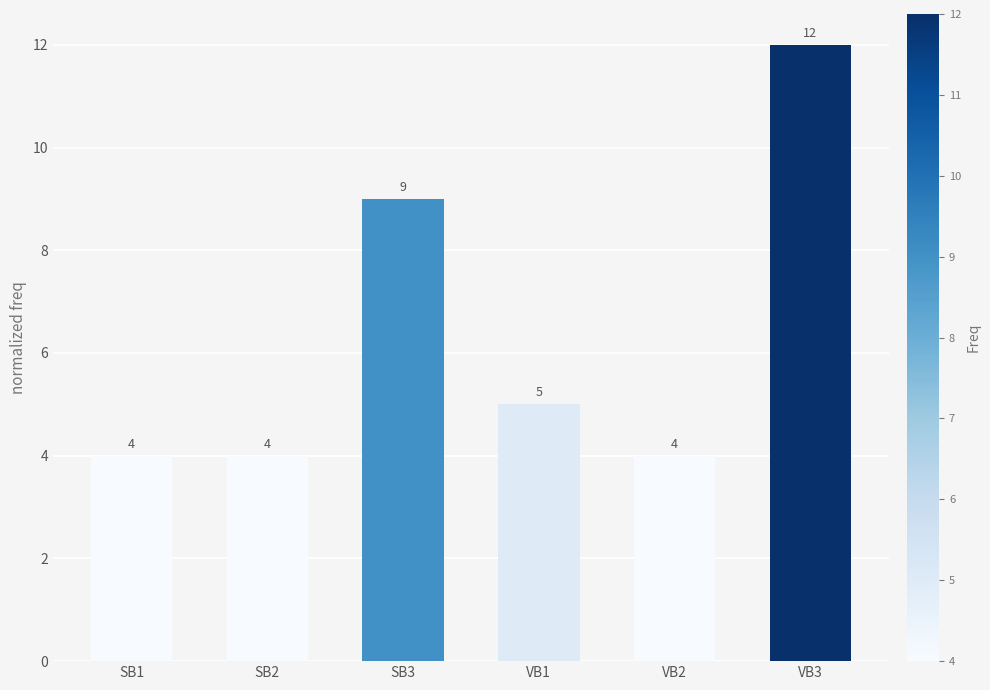

Reading left to right, what are all the values shown in this chart?

SB1=4	SB2=4	SB3=9	VB1=5	VB2=4	VB3=12